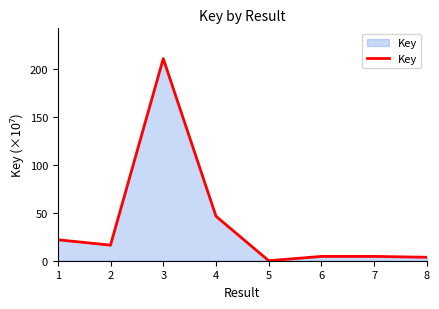

The chart shows a value of 4.5 at 7. True or false?

True